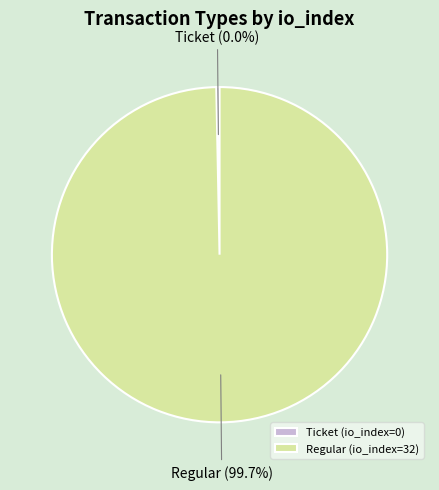

How many slices are in this pie chart?

2